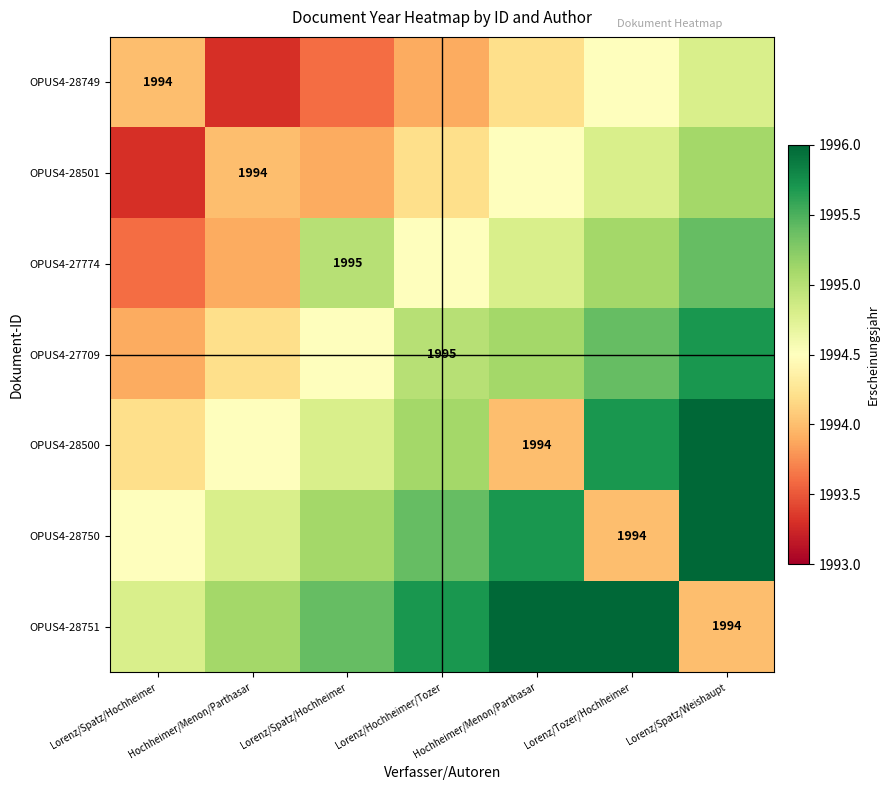

Rank the series at Lorenz/Hochheimer/Tozer from lowest to highest value.

OPUS4-28749, OPUS4-28501, OPUS4-27774, OPUS4-27709, OPUS4-28500, OPUS4-28750, OPUS4-28751